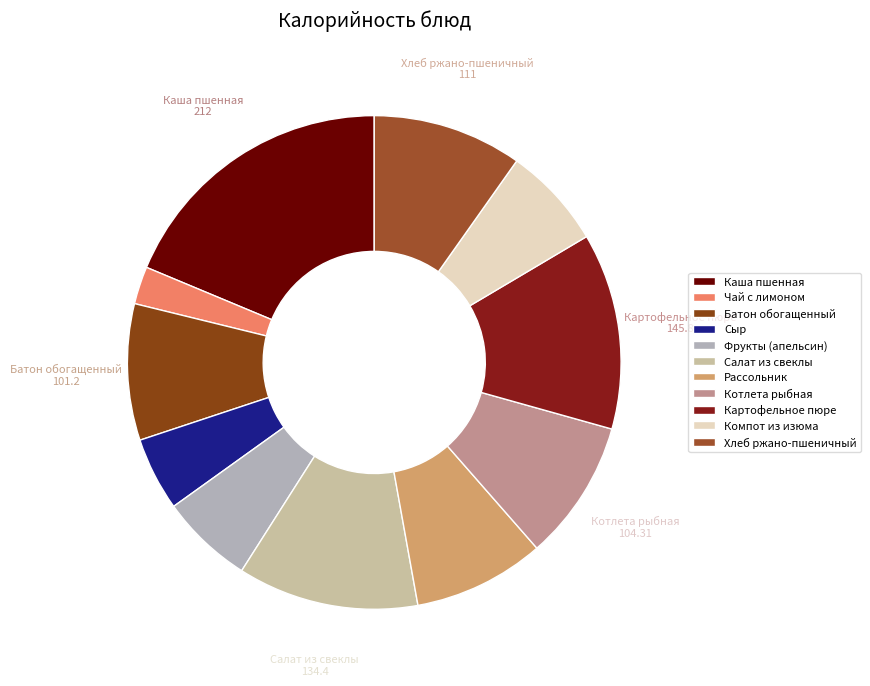

How many slices are in this pie chart?

11